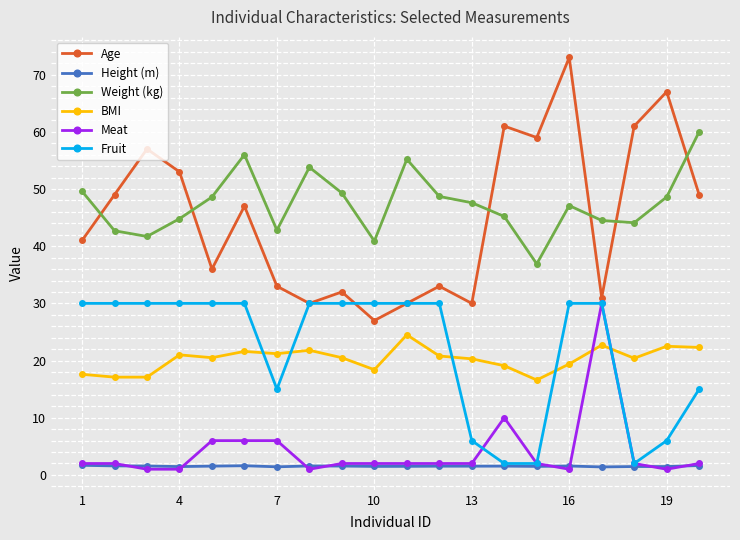

Is this an area chart (filled region under the line)?

No